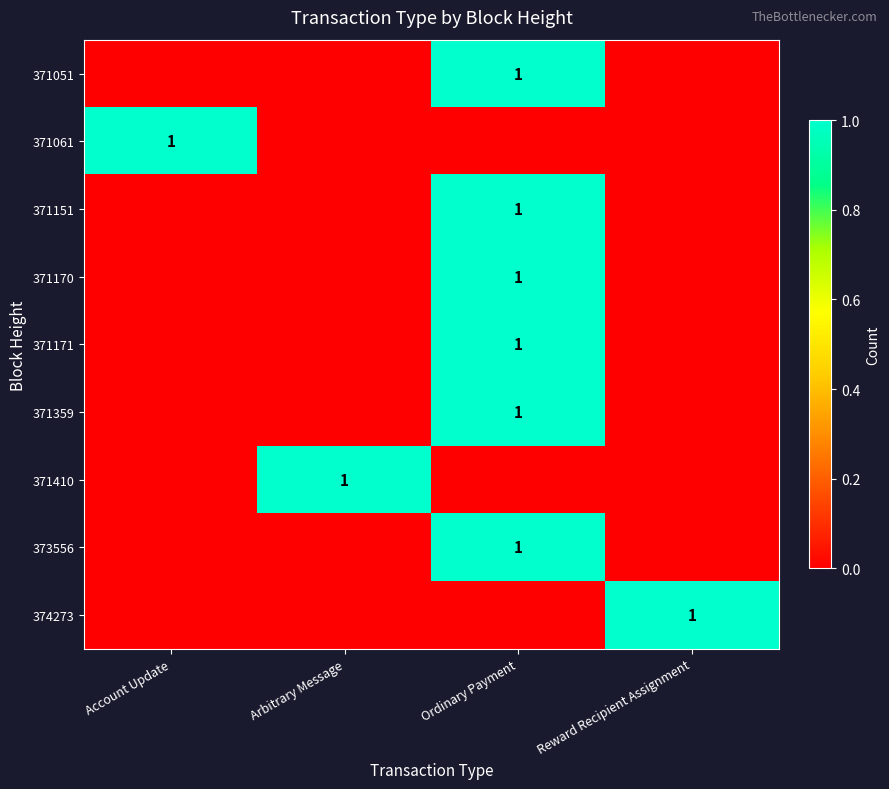

Is it true that 371171 equals 1 at Ordinary Payment?

True